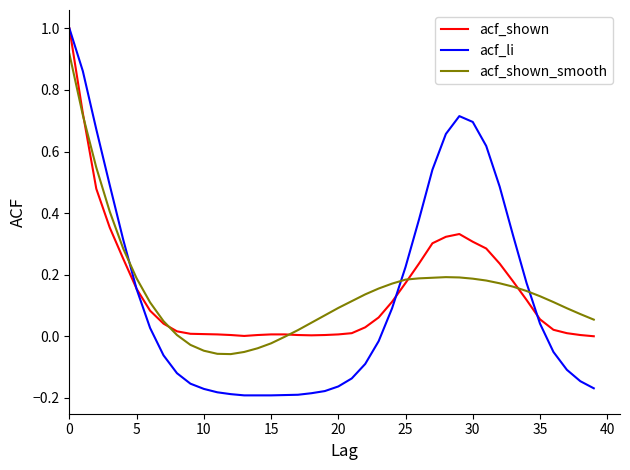

What is the greatest value displayed?

1.0